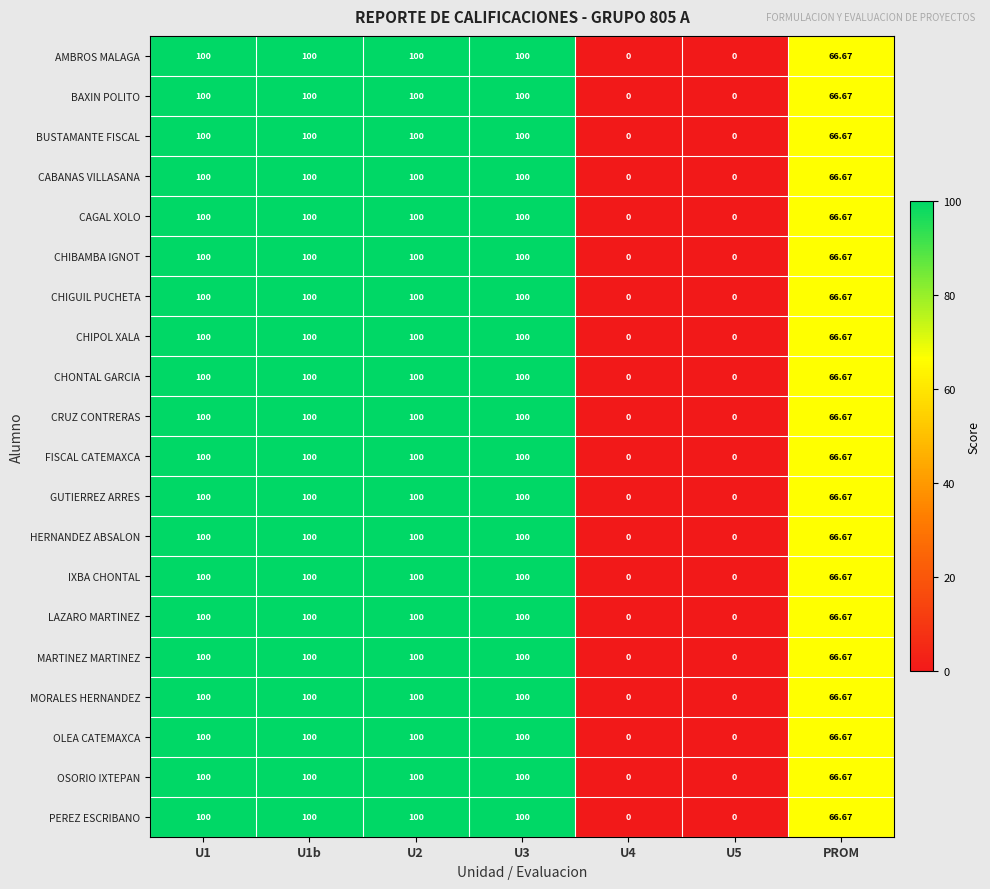

At which label is CHIBAMBA IGNOT closest to 50?

PROM